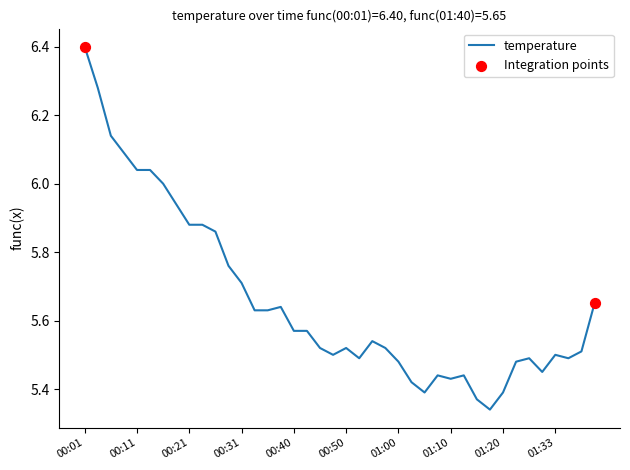

What is the difference between the maximum and minimum values?

1.1